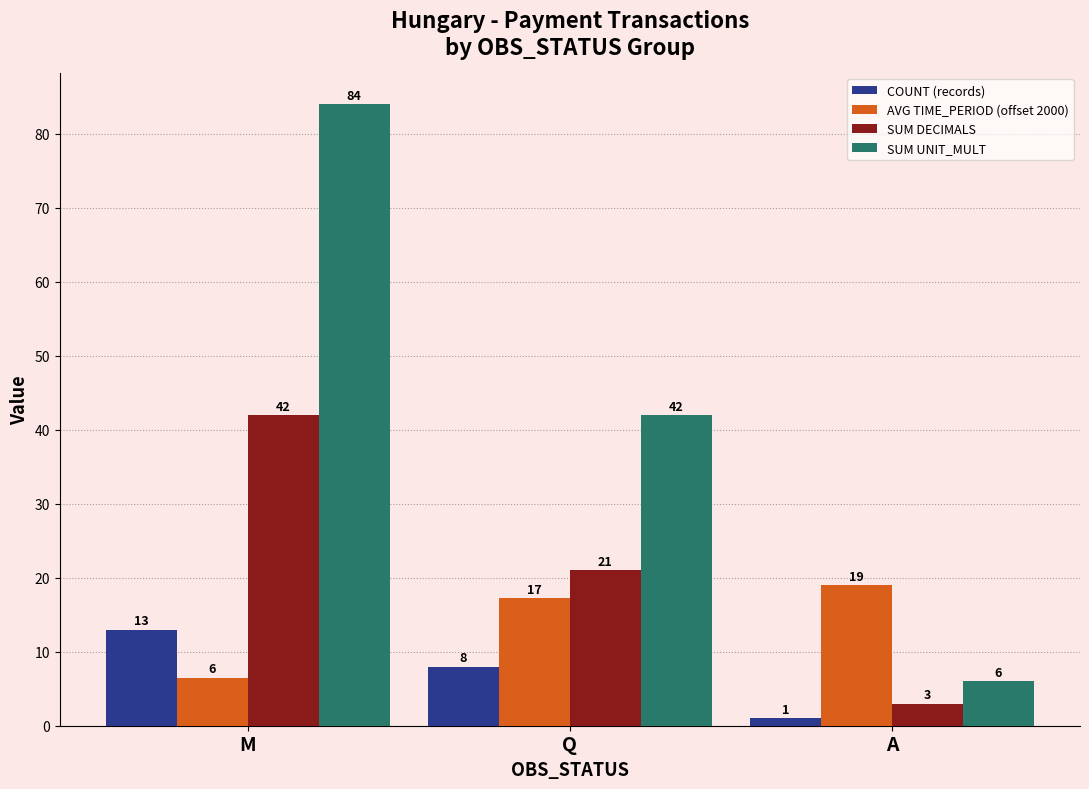

What is the spread (max minus min) of values at Q?

34.0